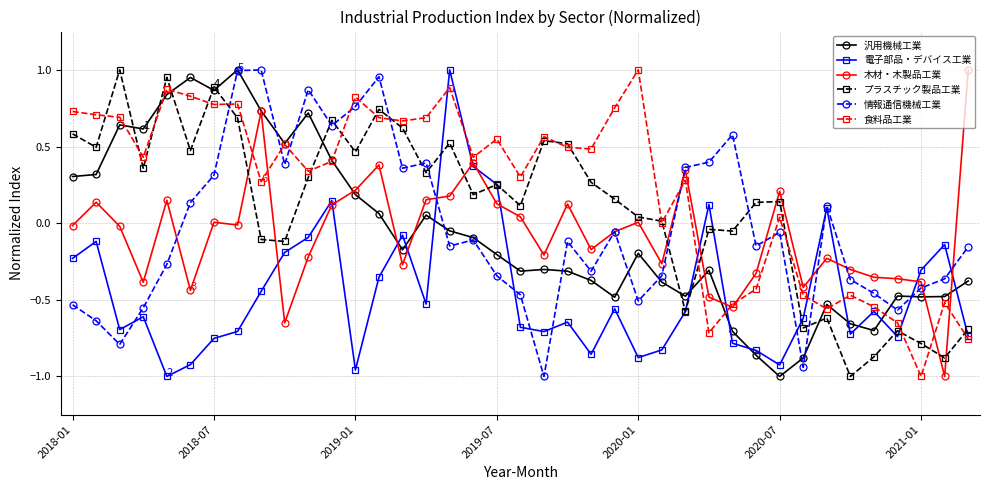

True or false: 食料品工業 and 電子部品・デバイス工業 intersect in this chart.

True